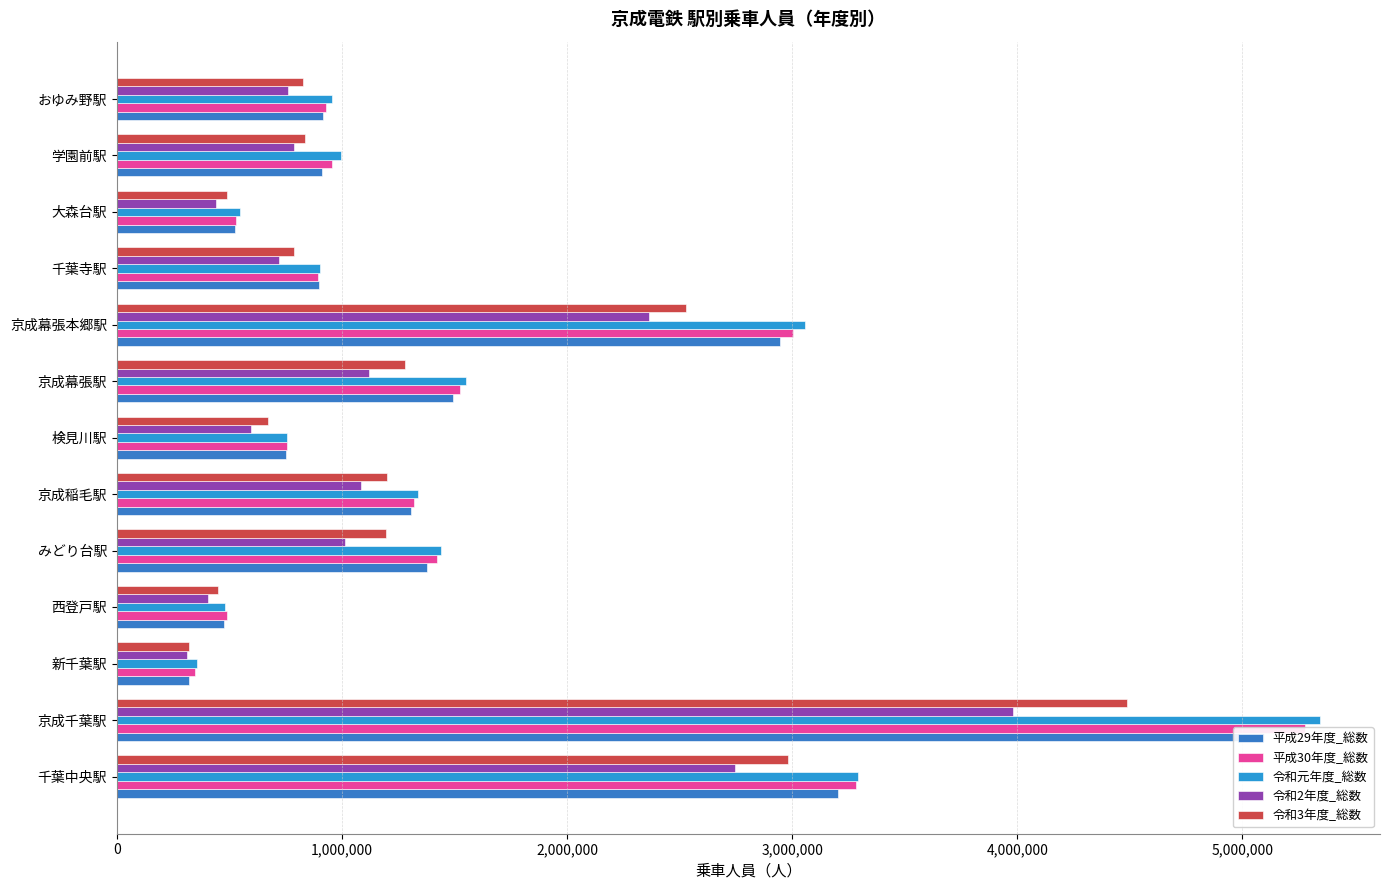

What is the difference between the maximum and minimum values in the 令和元年度_総数 series?

4989057